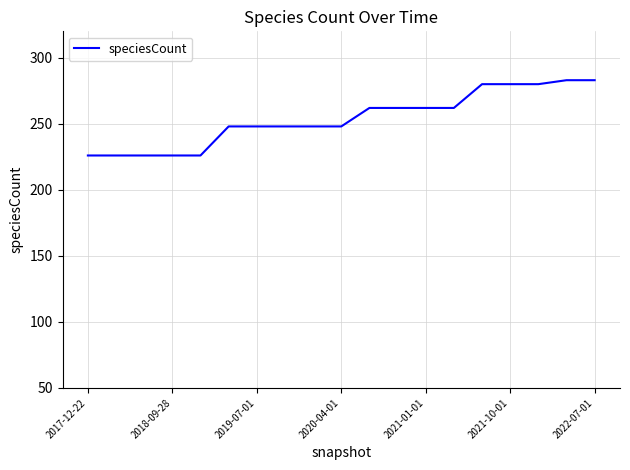

What is the maximum value shown in the chart?

283